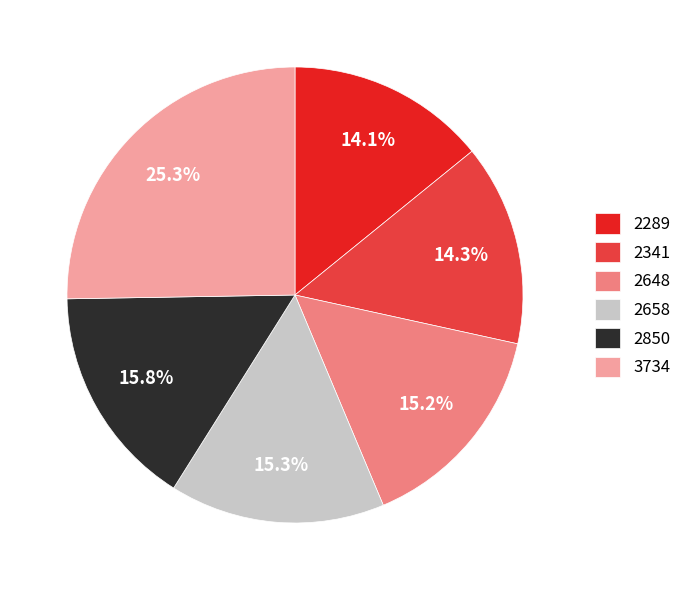

What is the largest slice in the pie chart?

3734